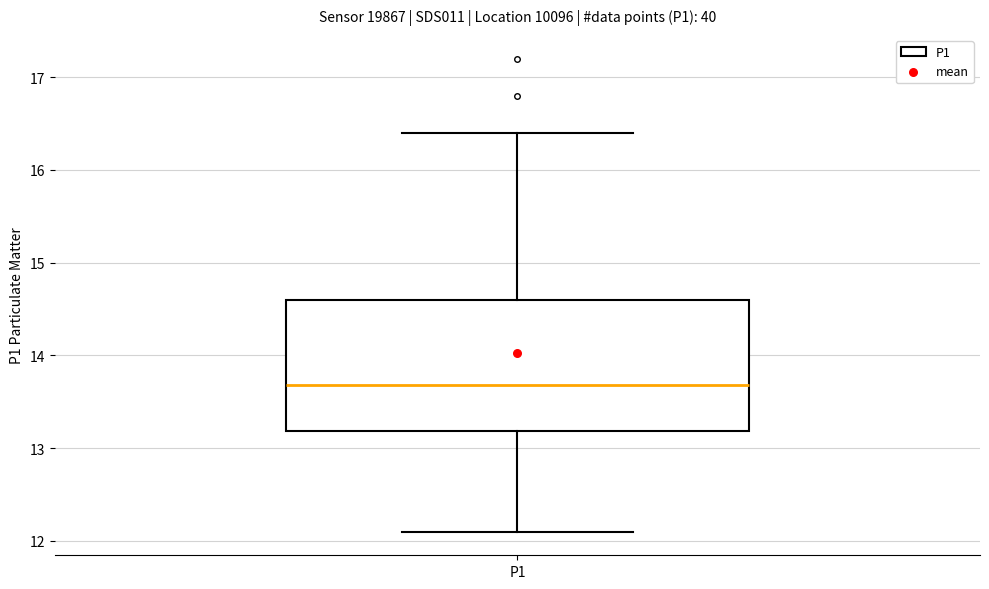

Transcribe this box plot: give where the median line is, the range the box spans, and where the two whiskers end, as read against the y-axis. The values are not printed on the chart, so give them approximately, as read against the axis.

median 13.7, box 13.2 to 14.6, whiskers 12.1 to 16.4